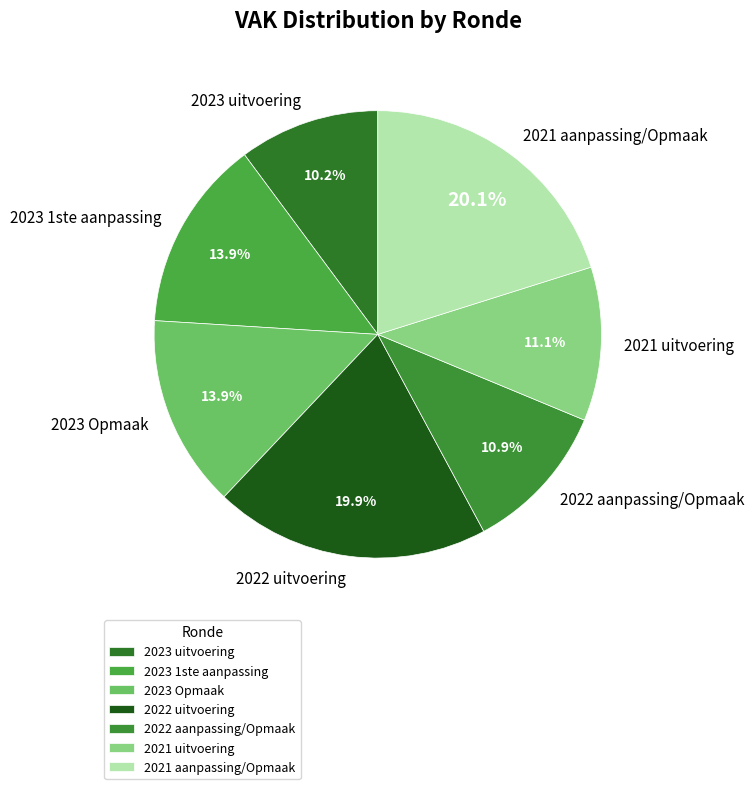

Is 2022 aanpassing/Opmaak the majority of the pie?

No